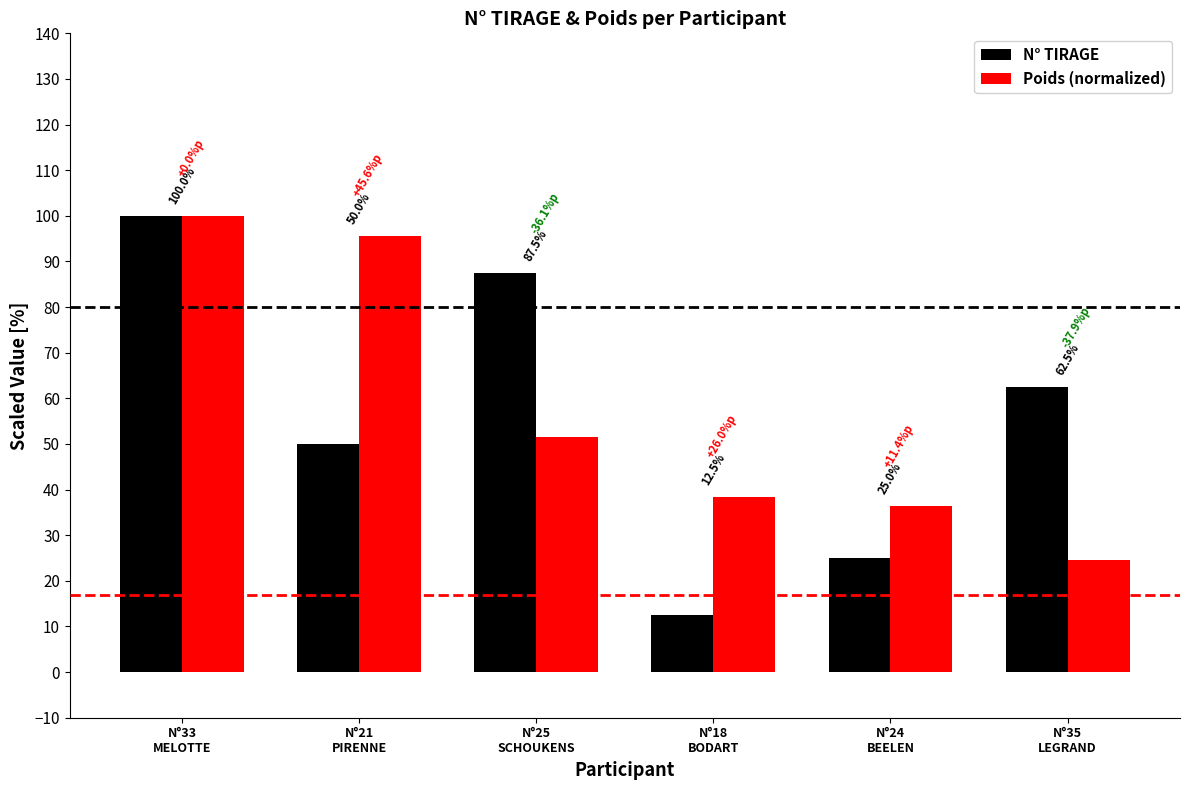

Is it true that Poids (normalized) equals 36.4 at N°24
BEELEN?

True